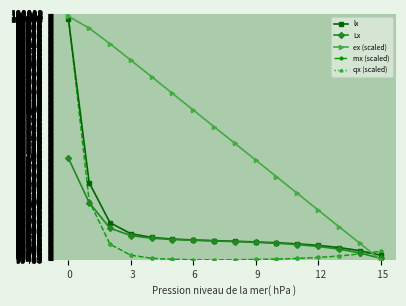

At how many categories does at least one series exceed 99632?

11